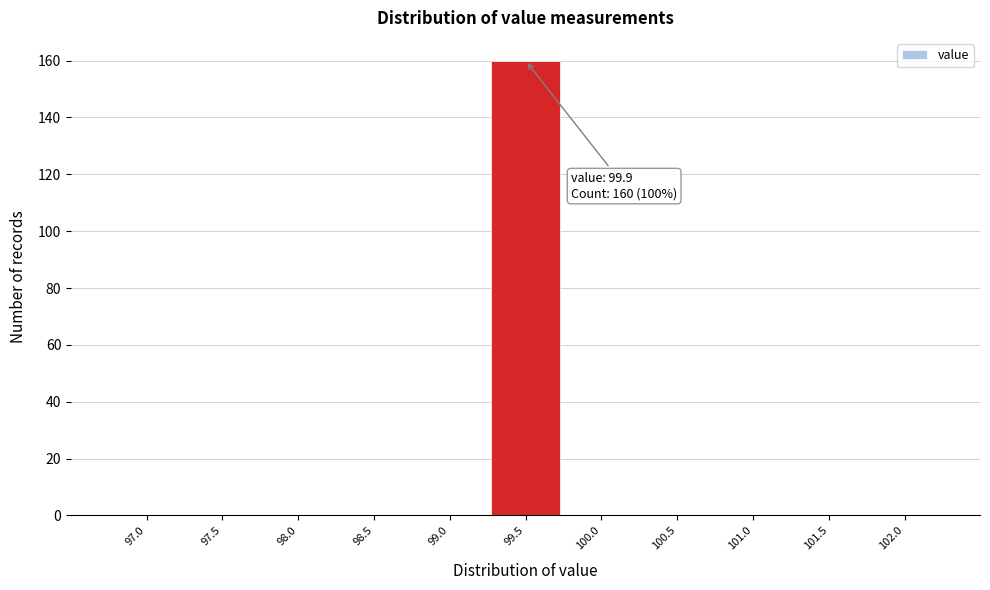

Reading left to right, list all the values displayed in this chart.

97.0=0	97.5=0	98.0=0	98.5=0	99.0=0	99.5=160	100.0=0	100.5=0	101.0=0	101.5=0	102.0=0